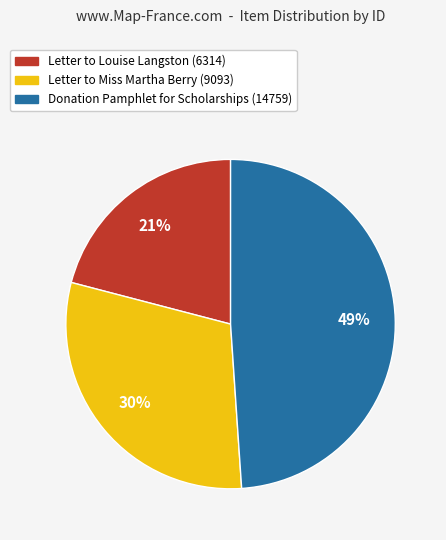

Do Letter to Miss Martha Berry (9093) and Donation Pamphlet for Scholarships (14759) together represent more than half of the pie?

Yes